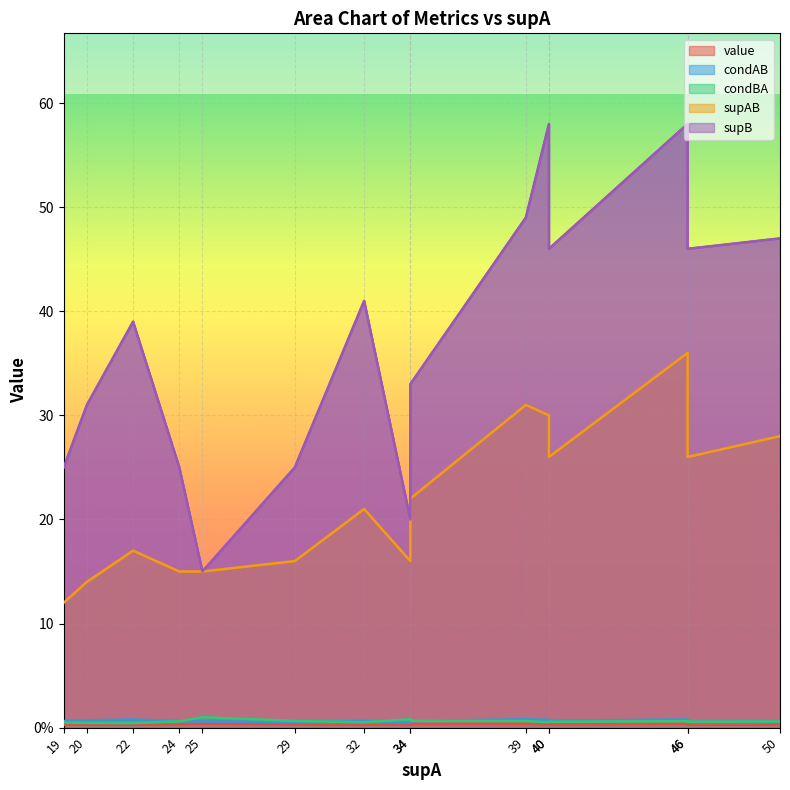

How many distinct data groups are displayed?

5